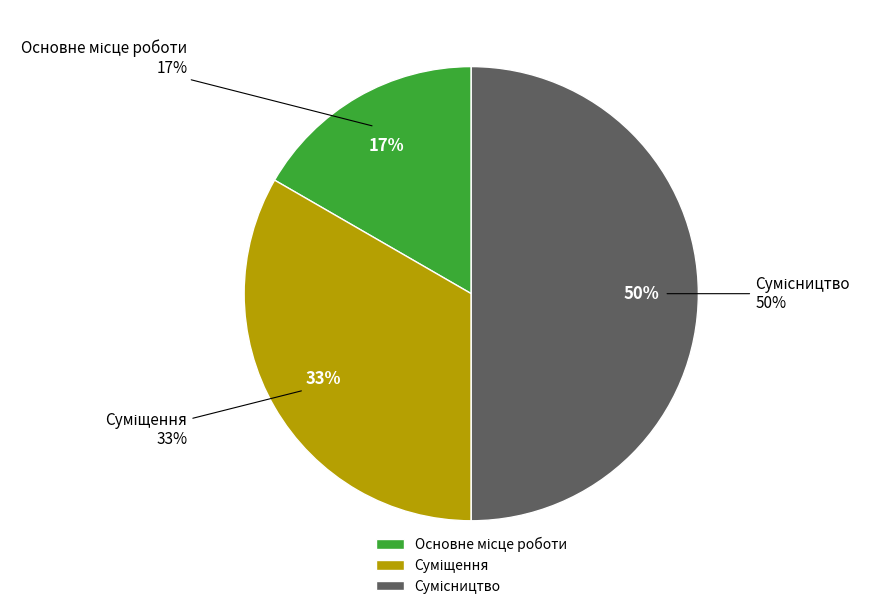

True or false: Суміщення accounts for 25% of the total.

False